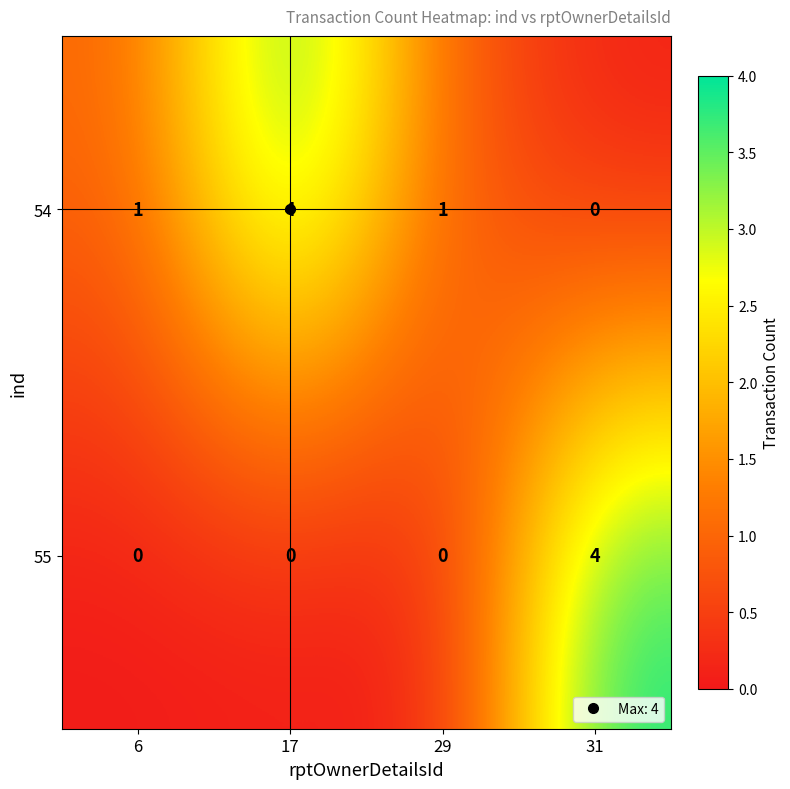

Rank the series at 29 from highest to lowest value.

54, 55